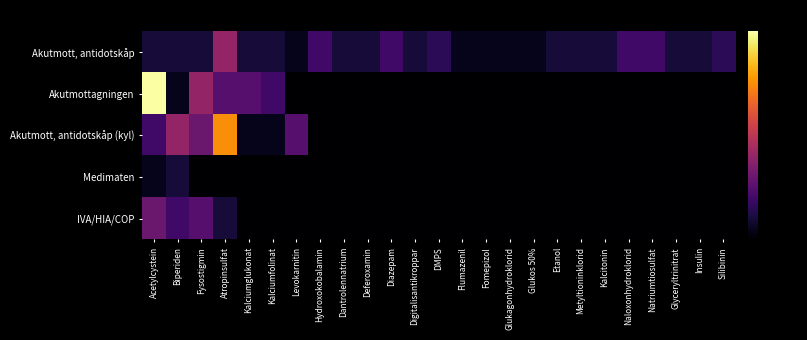

Reading left to right, transcribe all the data shown in this chart.

Akutmott, antidotskåp: Acetylcystein=-72.0	Biperiden=-72.0	Fysostigmin=-72.0	Atropinsulfat=-48.0	Kalciumglukonat=-72.0	Kalciumfolinat=-72.0	Levokarnitin=-76.0	Hydroxokobalamin=-64.0	Dantrolennatrium=-72.0	Deferoxamin=-72.0	Diazepam=-64.0	Digitalisantikroppar=-72.0	DMPS=-68.0	Flumazenil=-76.0	Fomepizol=-76.0	Glukagonhydroklorid=-76.0	Glukos 50%=-76.0	Etanol=-72.0	Metyltioninklorid=-72.0	Kalcitonin=-72.0	Naloxonhydroklorid=-64.0	Natriumtiosulfat=-64.0	Glyceryltrinitrat=-72.0	Insulin=-72.0	Silibinin=-68.0
Akutmottagningen: Acetylcystein=0.0	Biperiden=-76.0	Fysostigmin=-48.0	Atropinsulfat=-60.0	Kalciumglukonat=-60.0	Kalciumfolinat=-64.0	Levokarnitin=-80.0	Hydroxokobalamin=-80.0	Dantrolennatrium=-80.0	Deferoxamin=-80.0	Diazepam=-80.0	Digitalisantikroppar=-80.0	DMPS=-80.0	Flumazenil=-80.0	Fomepizol=-80.0	Glukagonhydroklorid=-80.0	Glukos 50%=-80.0	Etanol=-80.0	Metyltioninklorid=-80.0	Kalcitonin=-80.0	Naloxonhydroklorid=-80.0	Natriumtiosulfat=-80.0	Glyceryltrinitrat=-80.0	Insulin=-80.0	Silibinin=-80.0
Akutmott, antidotskåp (kyl): Acetylcystein=-64.0	Biperiden=-48.0	Fysostigmin=-56.0	Atropinsulfat=-20.0	Kalciumglukonat=-76.0	Kalciumfolinat=-76.0	Levokarnitin=-60.0	Hydroxokobalamin=-80.0	Dantrolennatrium=-80.0	Deferoxamin=-80.0	Diazepam=-80.0	Digitalisantikroppar=-80.0	DMPS=-80.0	Flumazenil=-80.0	Fomepizol=-80.0	Glukagonhydroklorid=-80.0	Glukos 50%=-80.0	Etanol=-80.0	Metyltioninklorid=-80.0	Kalcitonin=-80.0	Naloxonhydroklorid=-80.0	Natriumtiosulfat=-80.0	Glyceryltrinitrat=-80.0	Insulin=-80.0	Silibinin=-80.0
Medimaten: Acetylcystein=-76.0	Biperiden=-72.0	Fysostigmin=-80.0	Atropinsulfat=-80.0	Kalciumglukonat=-80.0	Kalciumfolinat=-80.0	Levokarnitin=-80.0	Hydroxokobalamin=-80.0	Dantrolennatrium=-80.0	Deferoxamin=-80.0	Diazepam=-80.0	Digitalisantikroppar=-80.0	DMPS=-80.0	Flumazenil=-80.0	Fomepizol=-80.0	Glukagonhydroklorid=-80.0	Glukos 50%=-80.0	Etanol=-80.0	Metyltioninklorid=-80.0	Kalcitonin=-80.0	Naloxonhydroklorid=-80.0	Natriumtiosulfat=-80.0	Glyceryltrinitrat=-80.0	Insulin=-80.0	Silibinin=-80.0
IVA/HIA/COP: Acetylcystein=-56.0	Biperiden=-64.0	Fysostigmin=-60.0	Atropinsulfat=-72.0	Kalciumglukonat=-80.0	Kalciumfolinat=-80.0	Levokarnitin=-80.0	Hydroxokobalamin=-80.0	Dantrolennatrium=-80.0	Deferoxamin=-80.0	Diazepam=-80.0	Digitalisantikroppar=-80.0	DMPS=-80.0	Flumazenil=-80.0	Fomepizol=-80.0	Glukagonhydroklorid=-80.0	Glukos 50%=-80.0	Etanol=-80.0	Metyltioninklorid=-80.0	Kalcitonin=-80.0	Naloxonhydroklorid=-80.0	Natriumtiosulfat=-80.0	Glyceryltrinitrat=-80.0	Insulin=-80.0	Silibinin=-80.0